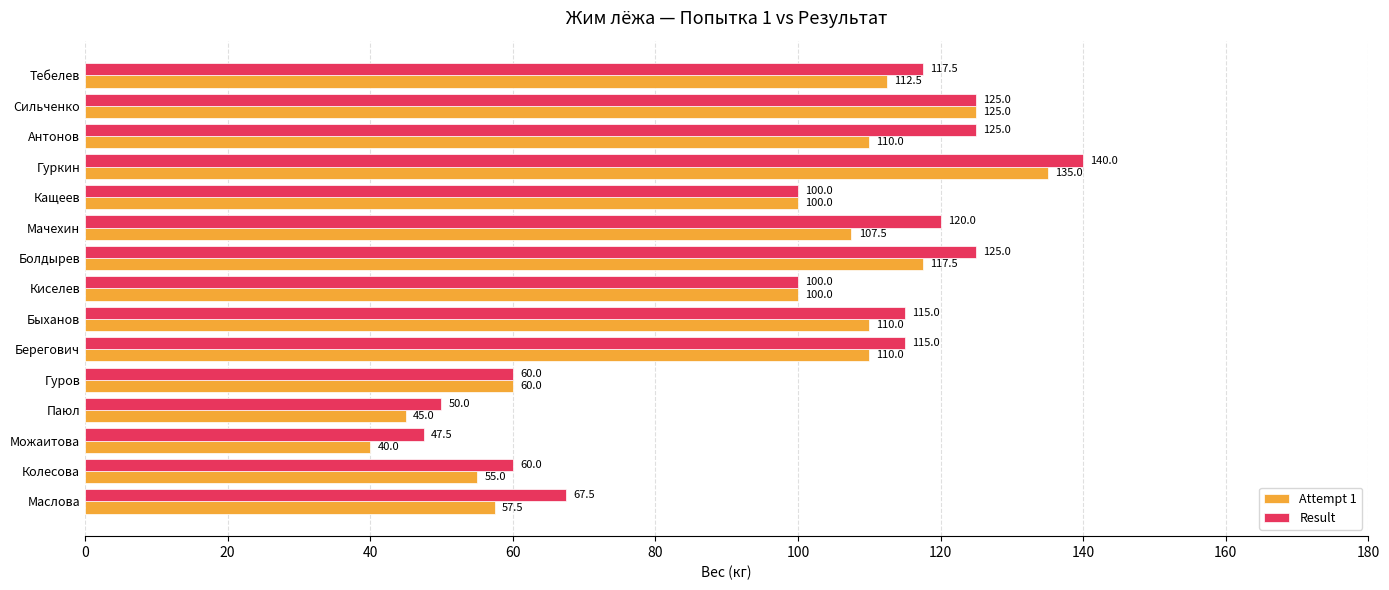

List the series in order of their overall mean, highest first.

Result, Attempt 1